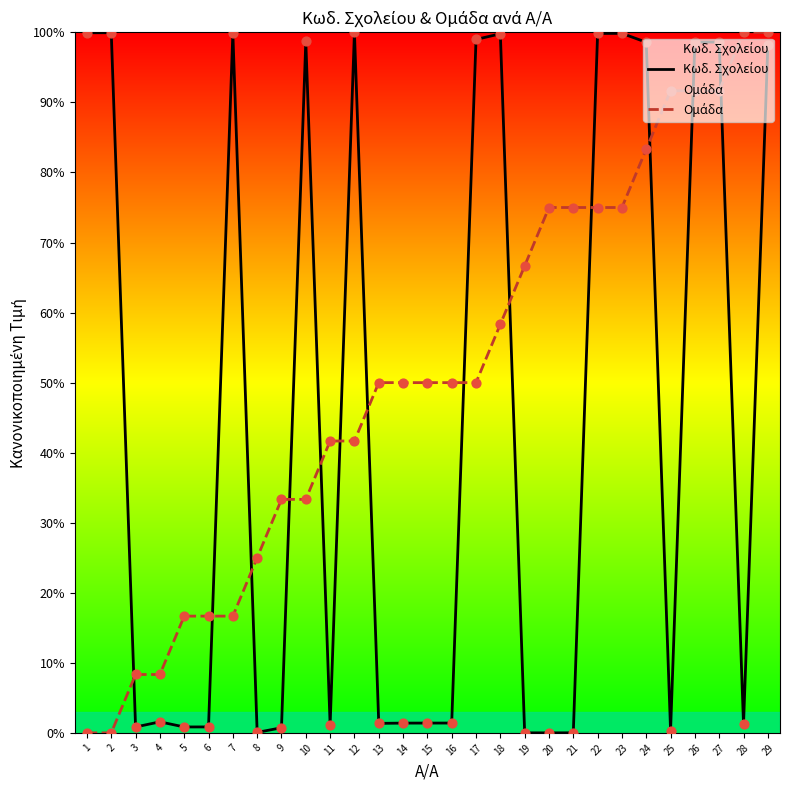

What are all the series names shown in the legend?

Κωδ. Σχολείου, Ομάδα